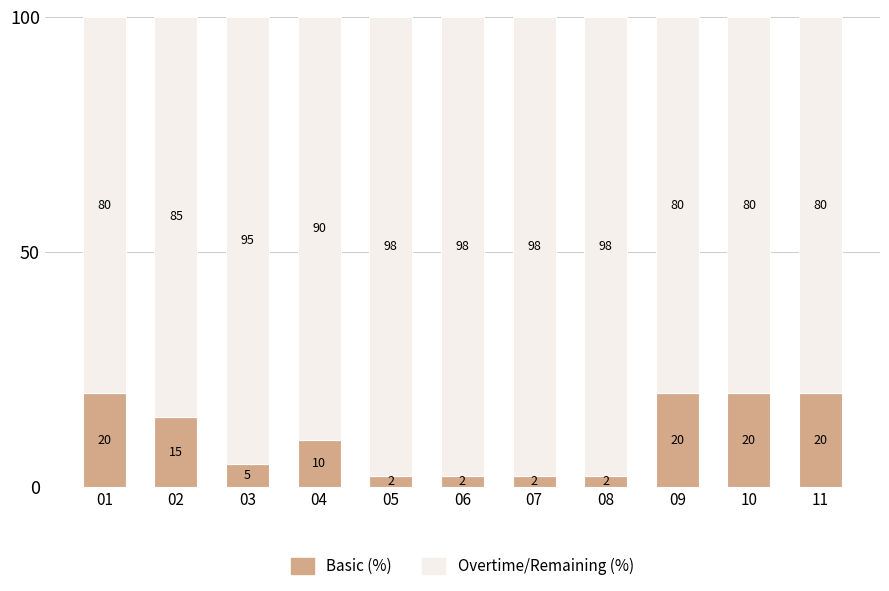

What is the total value across all series at 04?

100.0